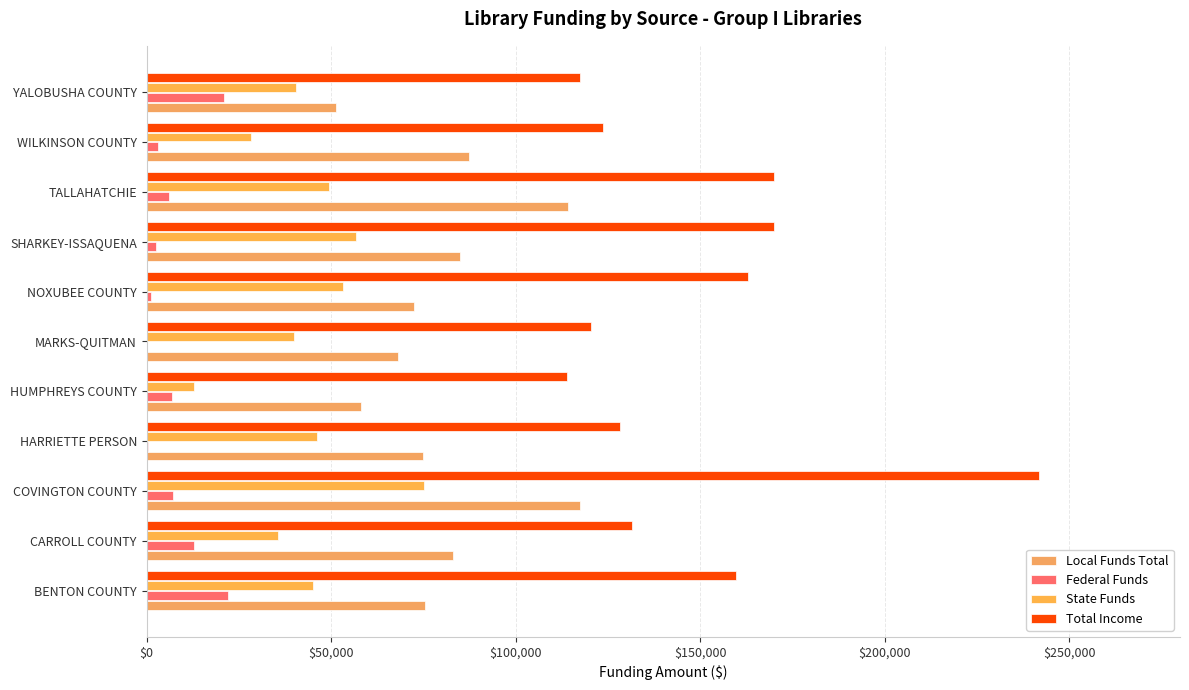

At which category does the chart reach its peak across all series?

COVINGTON COUNTY